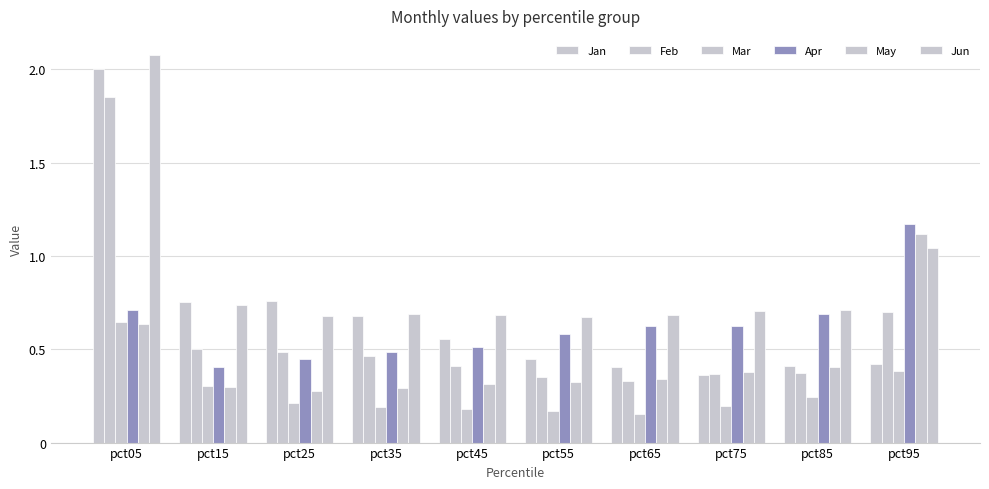

At which category is the sum across all series the highest?

pct05